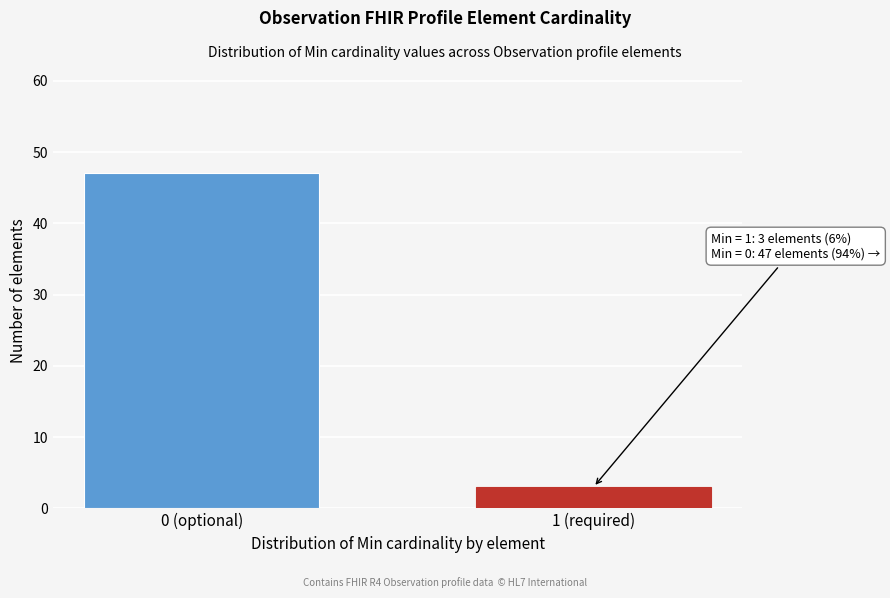

Reading right to left, list all the values displayed in this chart.

3	47